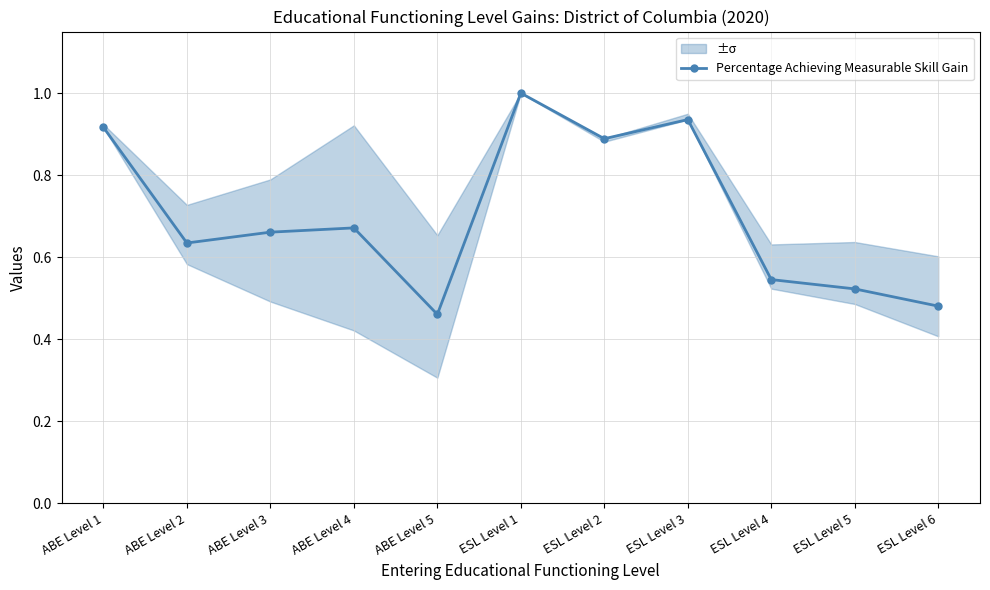

What is the sum of the values at ESL Level 2 and ABE Level 5?

1.3